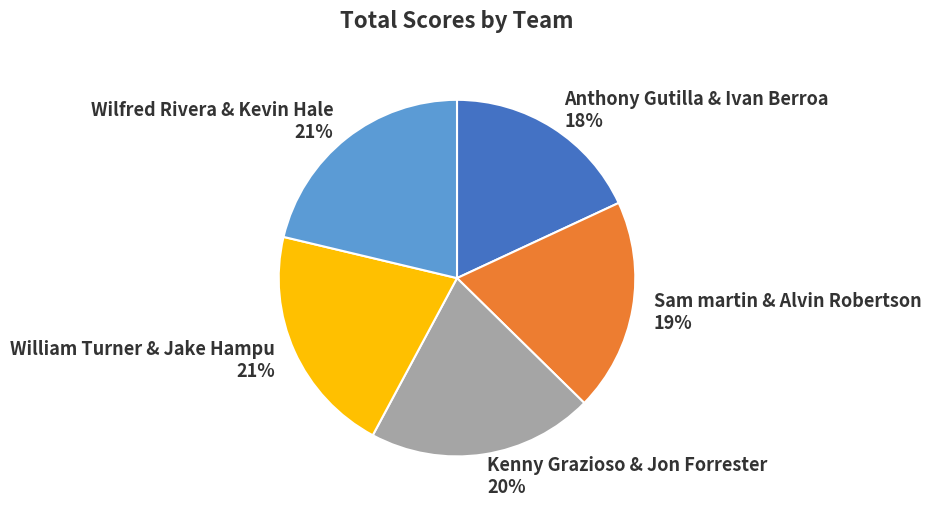

What is the smallest slice in the pie chart?

Anthony Gutilla & Ivan Berroa